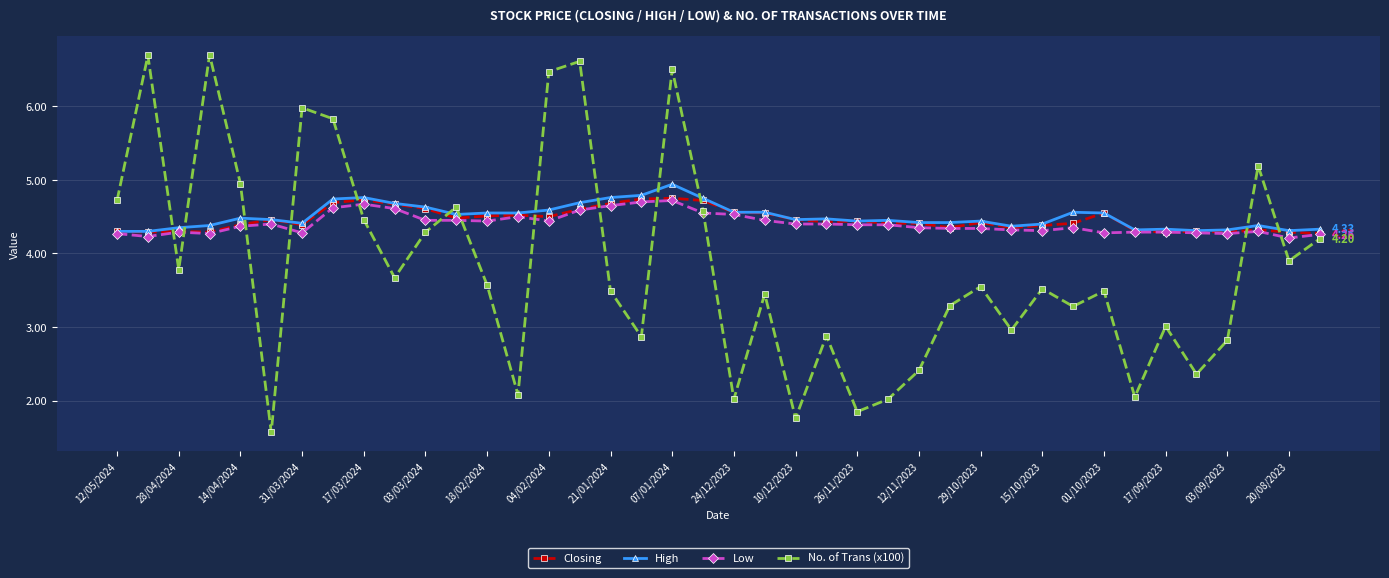

Which series has the widest spread of values?

No. of Trans (x100)